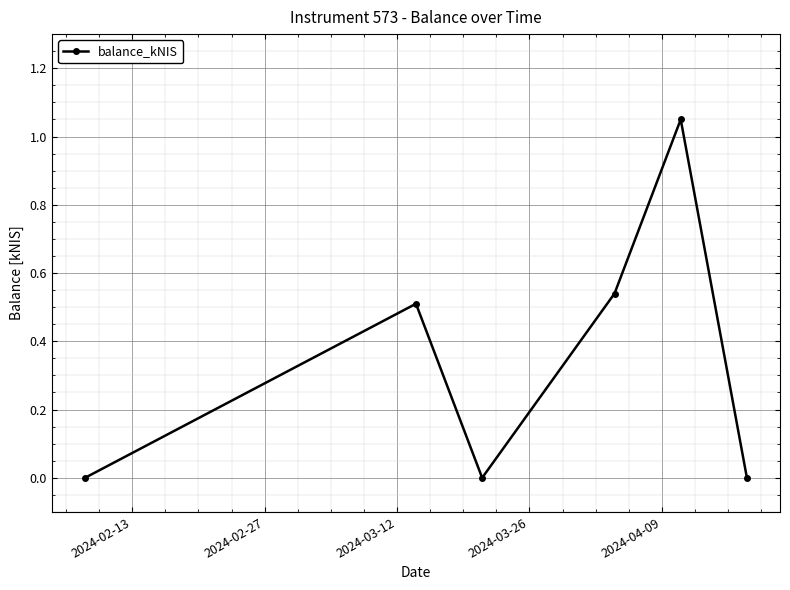

What is the average value?

0.4